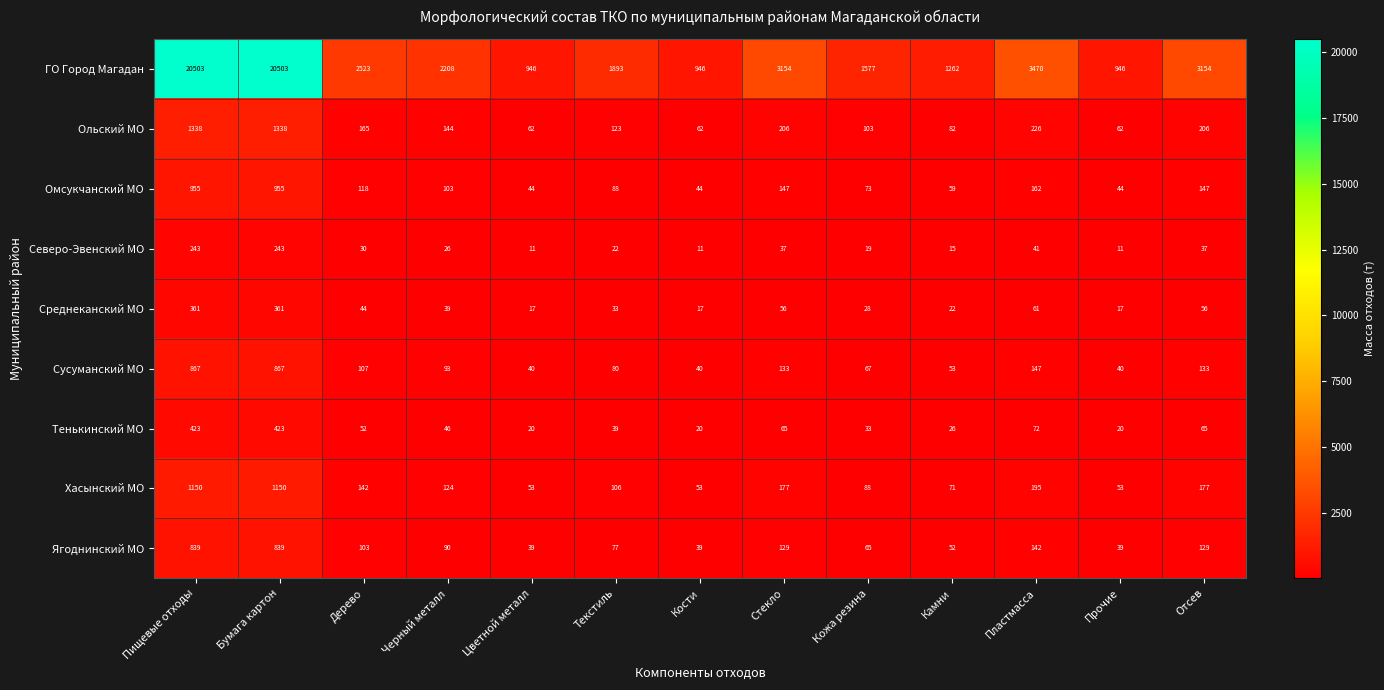

Count the number of data series in this chart.

9